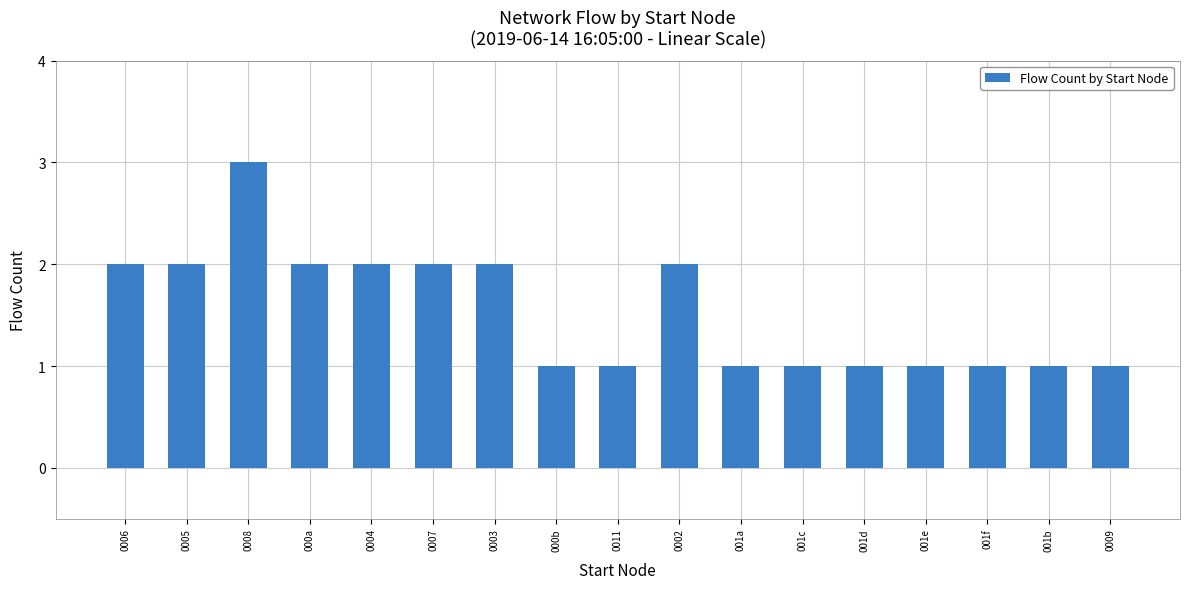

Count the values in the range 1 to 2.

16